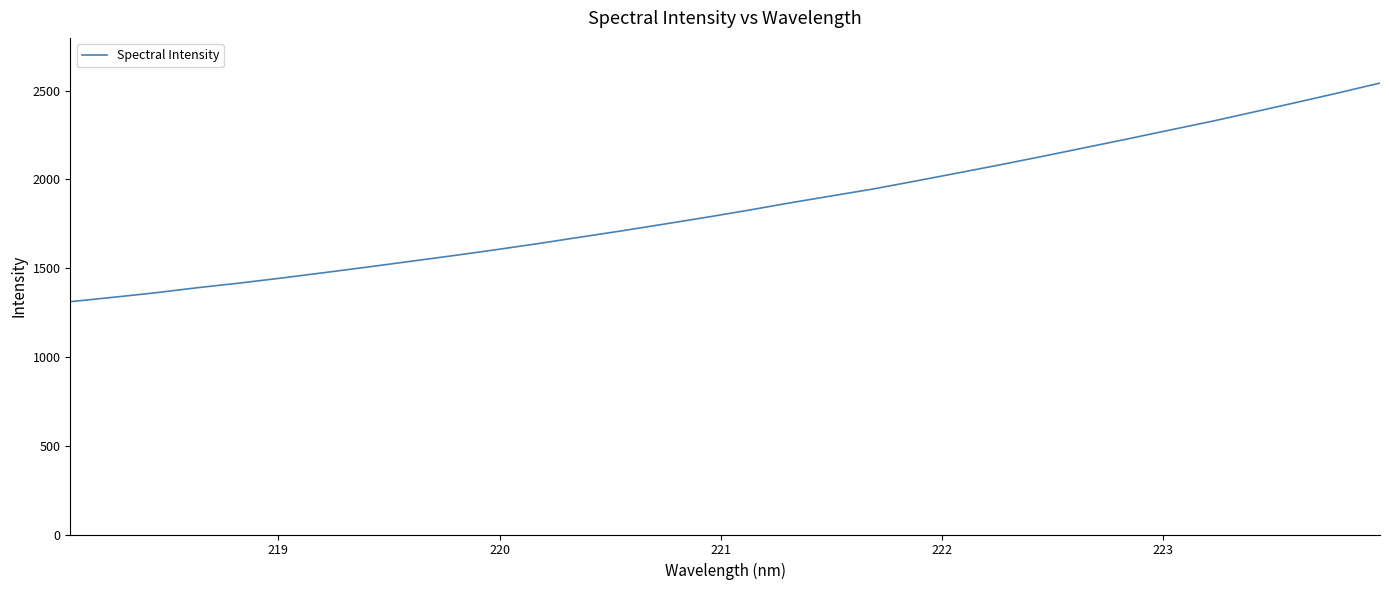

What is the greatest value displayed?

2543.5